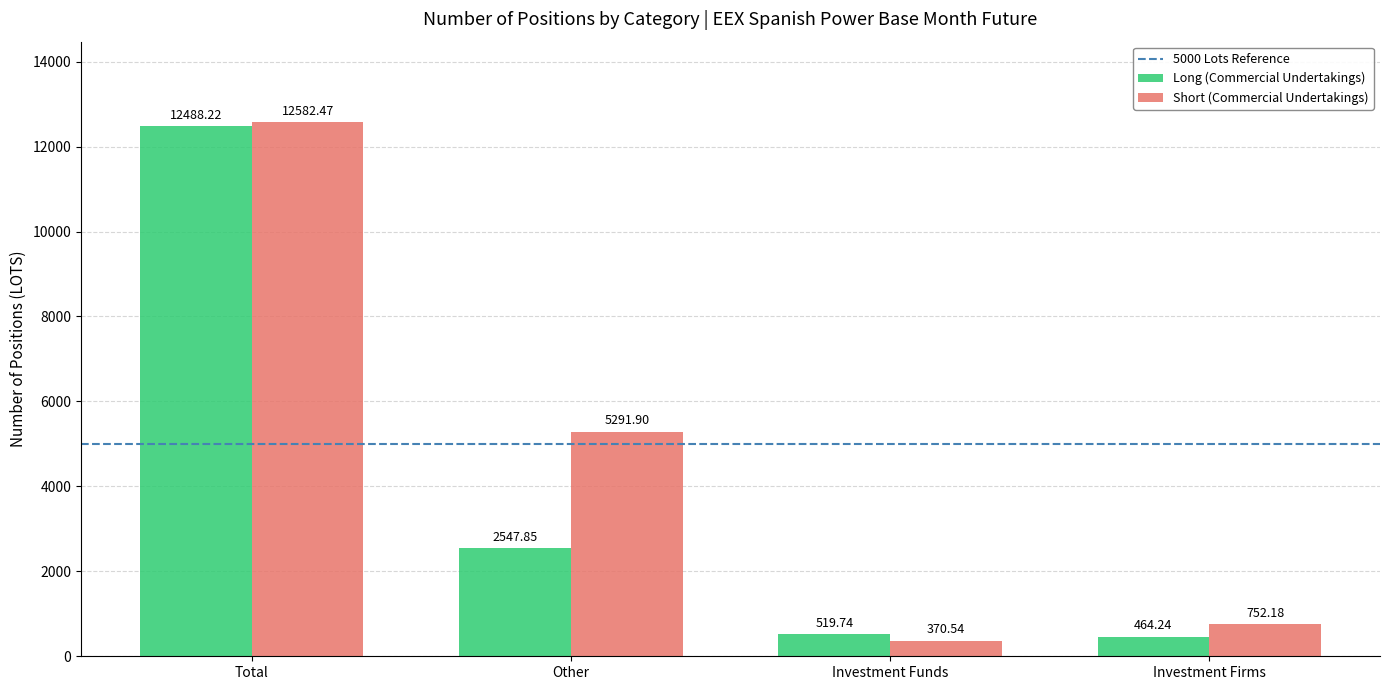

At which label is Short (Commercial Undertakings) closest to 6476?

Other